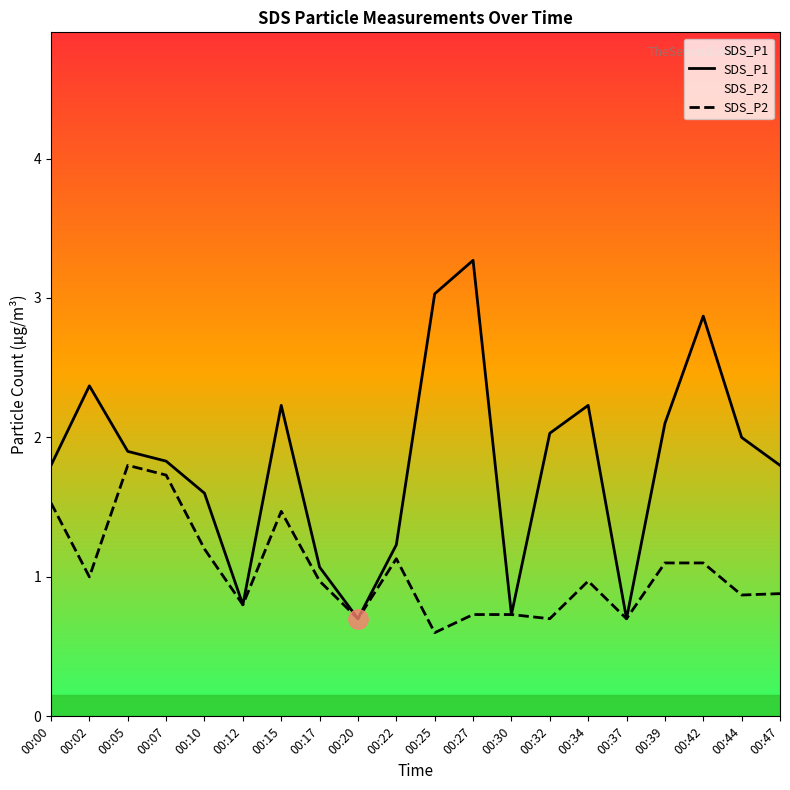

True or false: SDS_P2 has a value of 0.5 at 00:30.

False